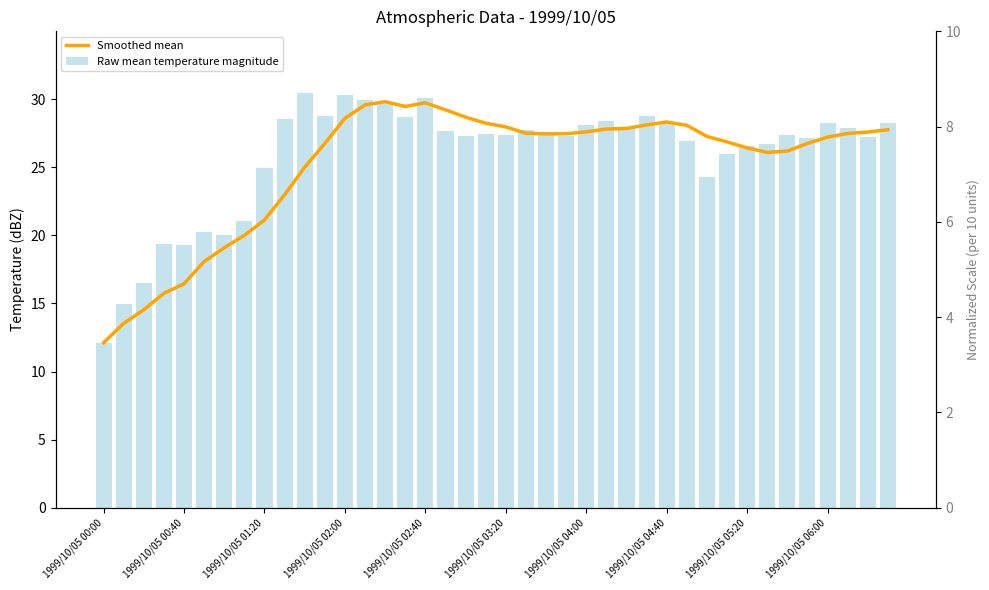

Which series has the largest total across all categories?

Raw mean temperature magnitude